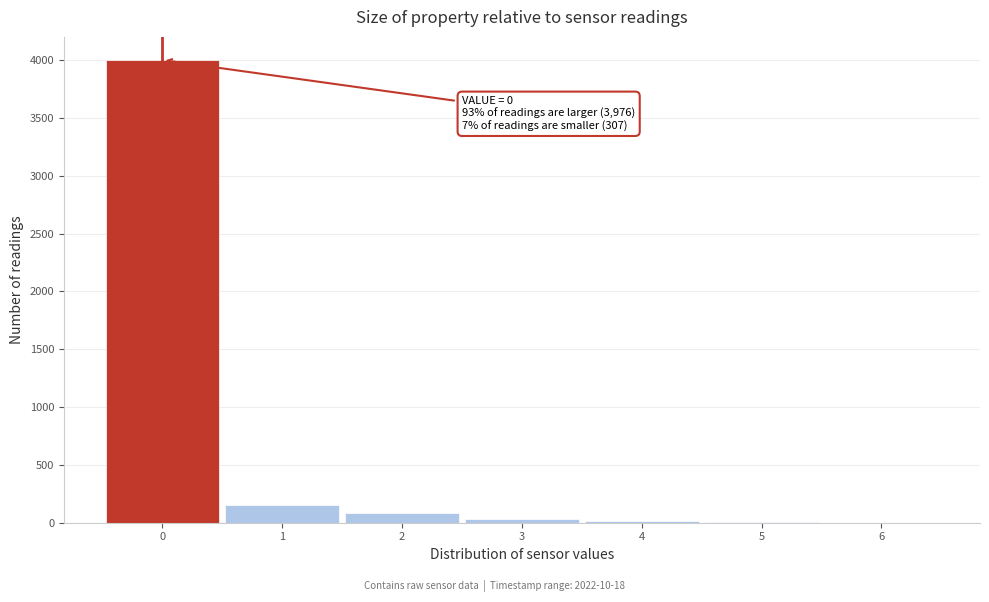

Which range on the x-axis has the tallest bar?

-0.5 to 0.5